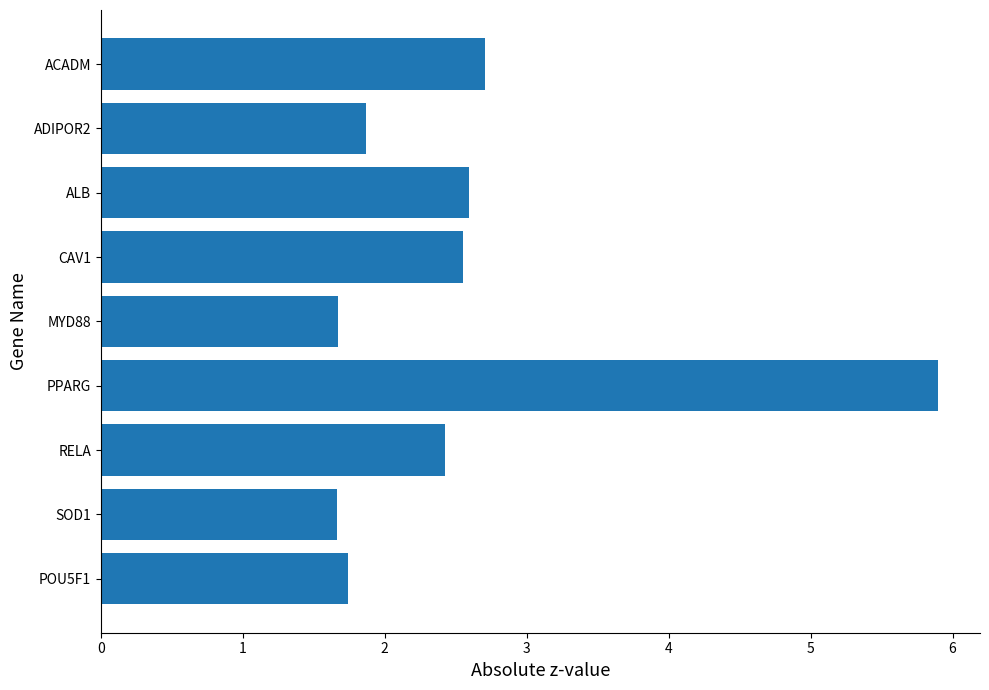

Is it true that the value at ADIPOR2 is 1.9?

True